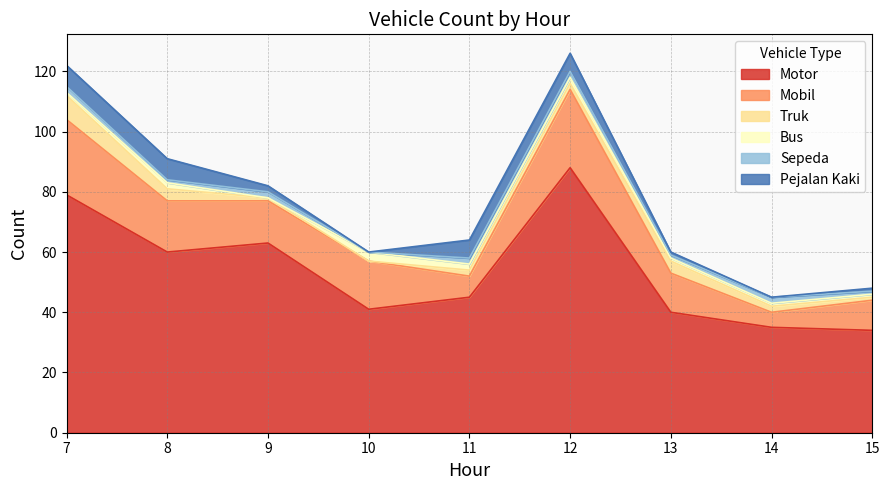

What is the maximum value for Motor?

88